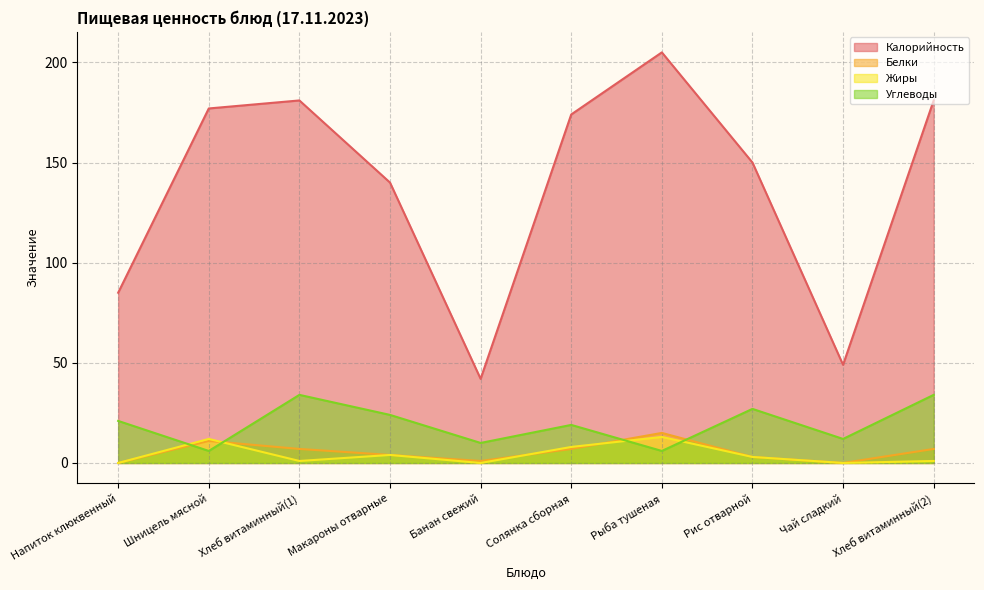

Where is the first local minimum for Калорийность?

Банан свежий